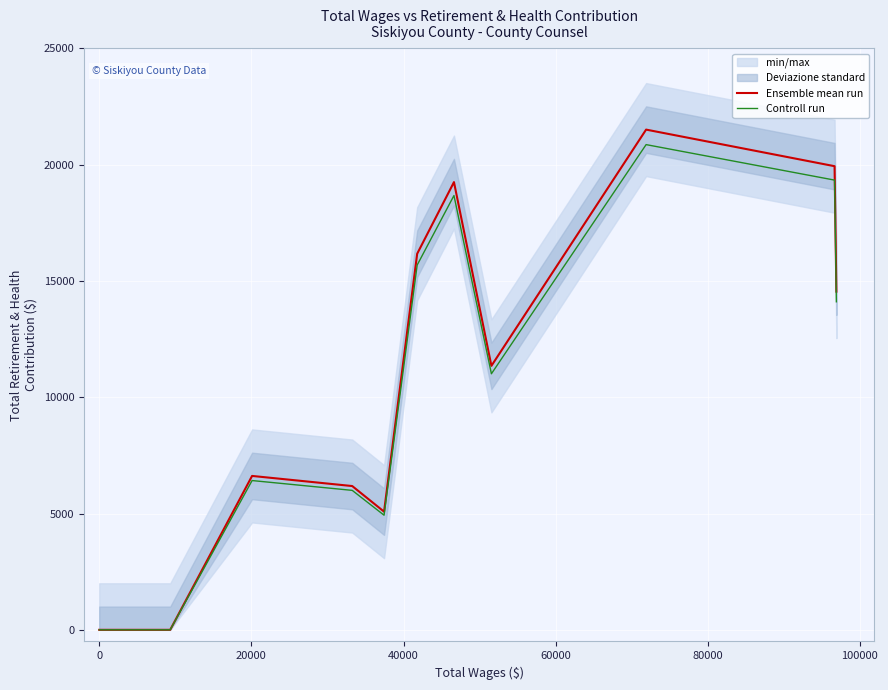

What is the greatest value displayed?

21505.0